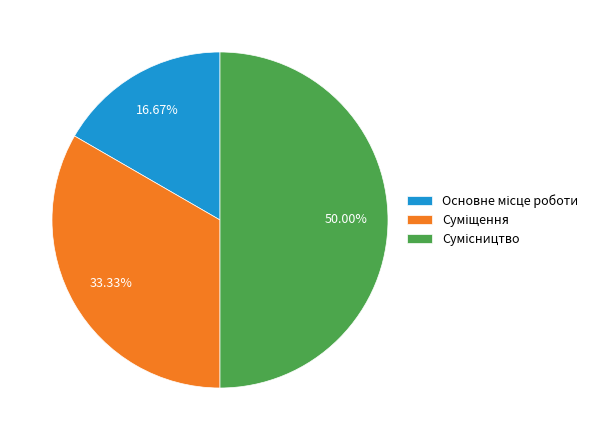

Which category has the smallest portion of the pie?

Основне місце роботи